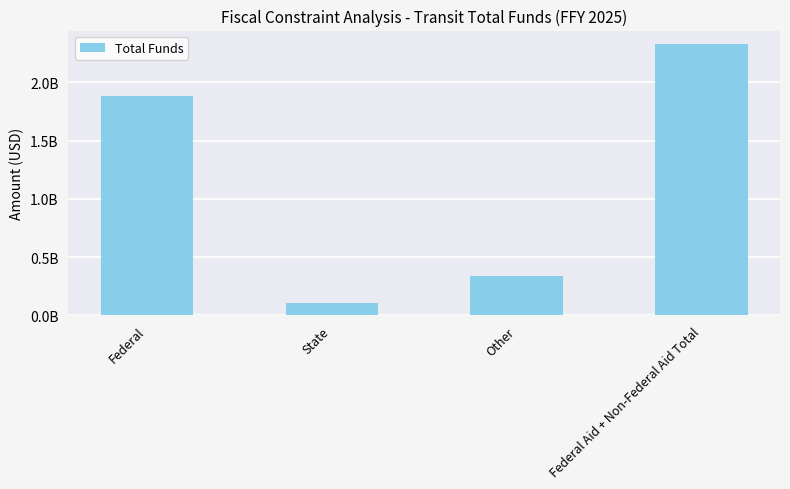

Which label corresponds to the largest value in the chart?

Federal Aid + Non-Federal Aid Total